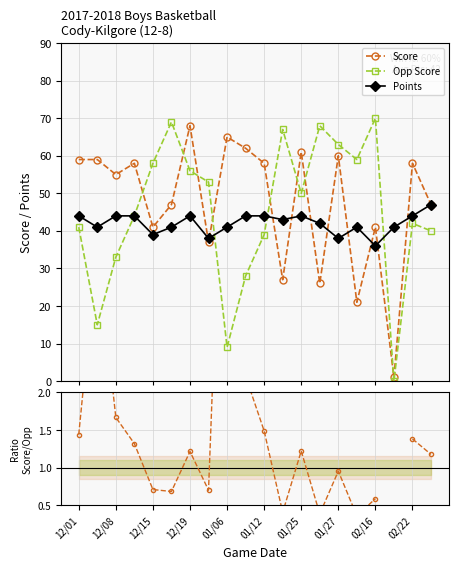

What is the average value of the Points series?

42